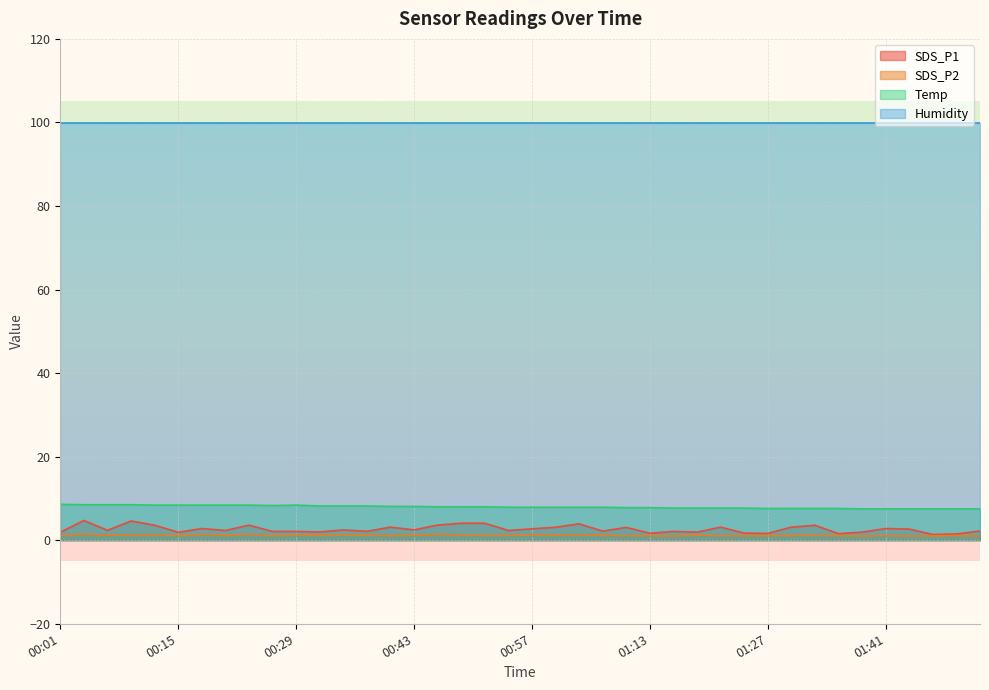

What is the sum of the Temp values at 01:13 and 01:27?

15.4